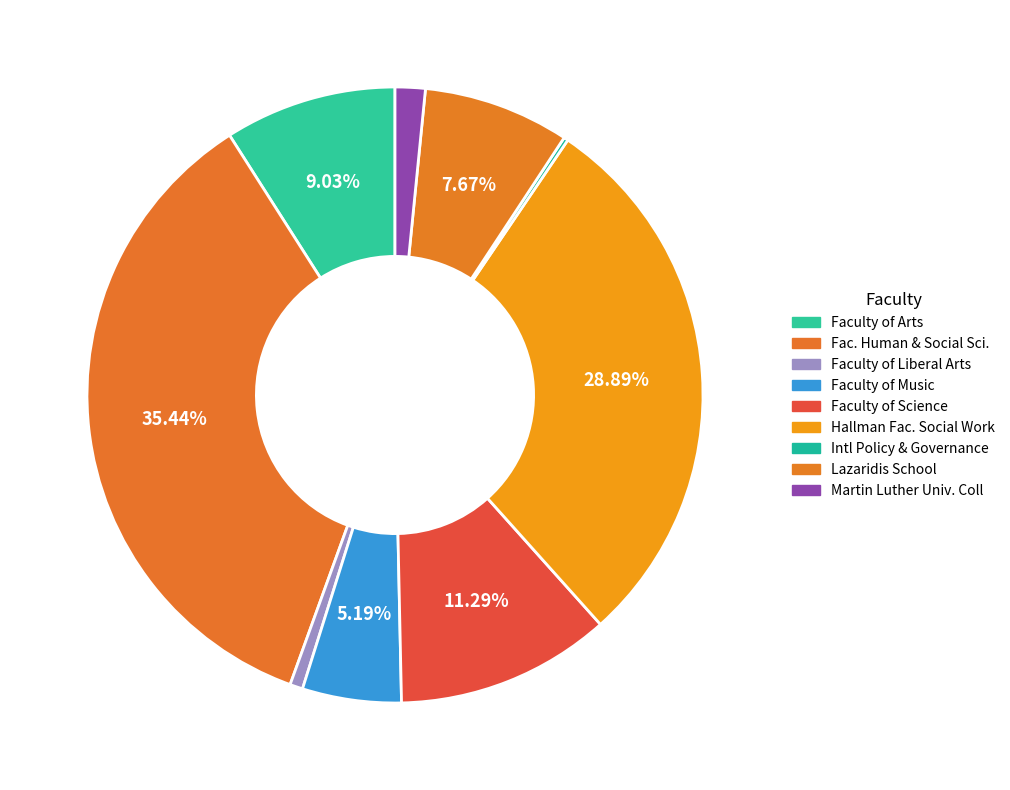

To the nearest percent, what is the difference between the largest and smallest slice percentages?

35%